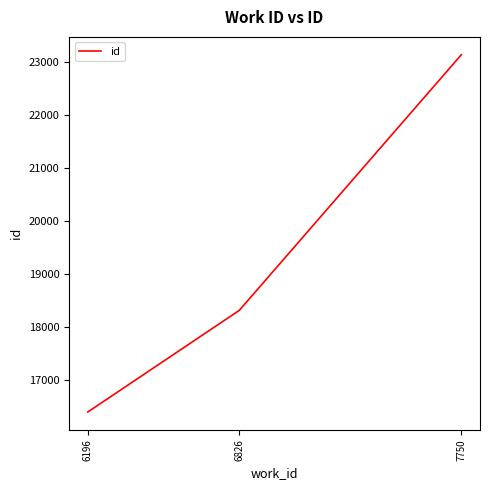

Reading left to right, what are all the values shown in this chart?

6196=16399	6826=18317	7750=23145